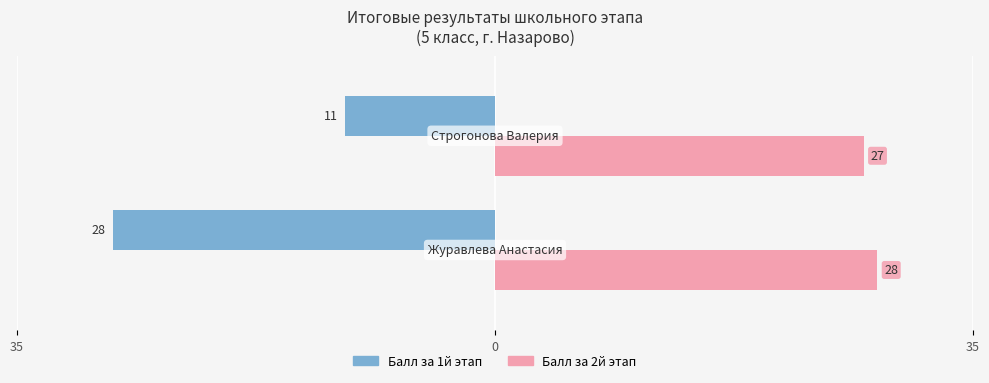

Rank the series by their maximum value, from highest to lowest.

Балл за 2й этап, Балл за 1й этап